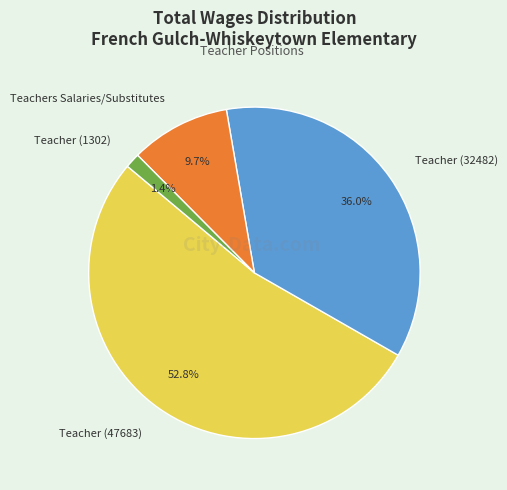

Rank the categories by value from lowest to highest.

Teacher (1302), Teachers Salaries/Substitutes, Teacher (32482), Teacher (47683)